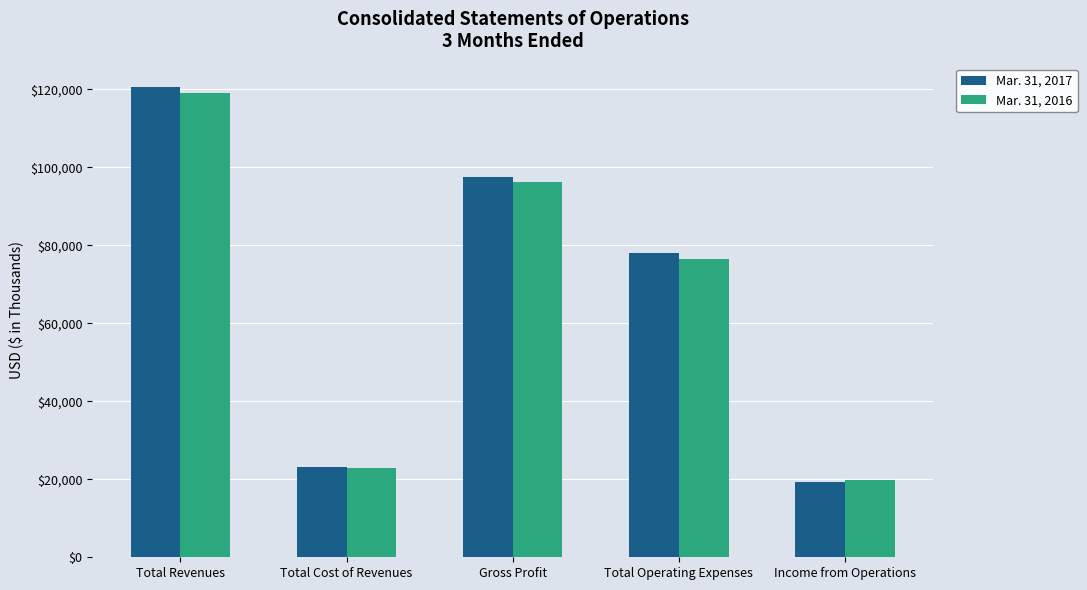

Does the chart contain any negative values?

No